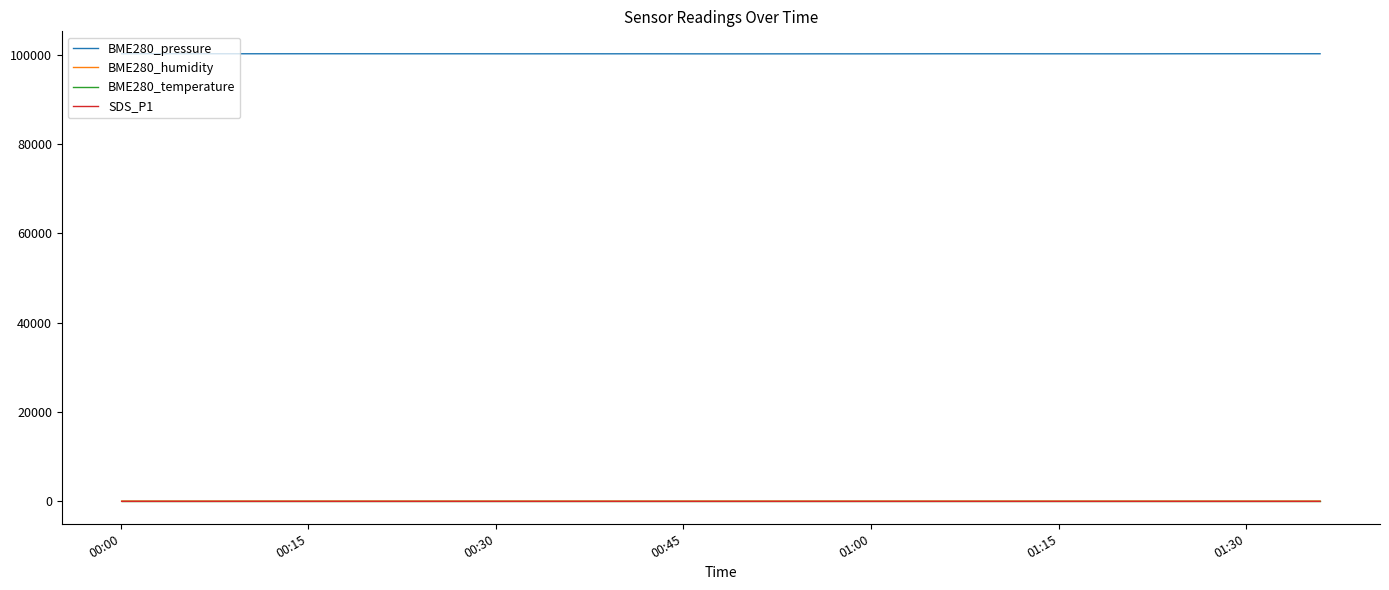

What is the difference between the maximum and minimum values in the SDS_P1 series?

4.0